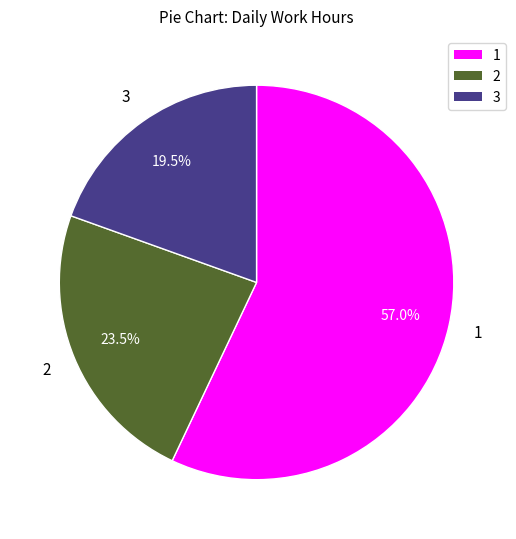

Which category has the biggest portion of the pie?

1